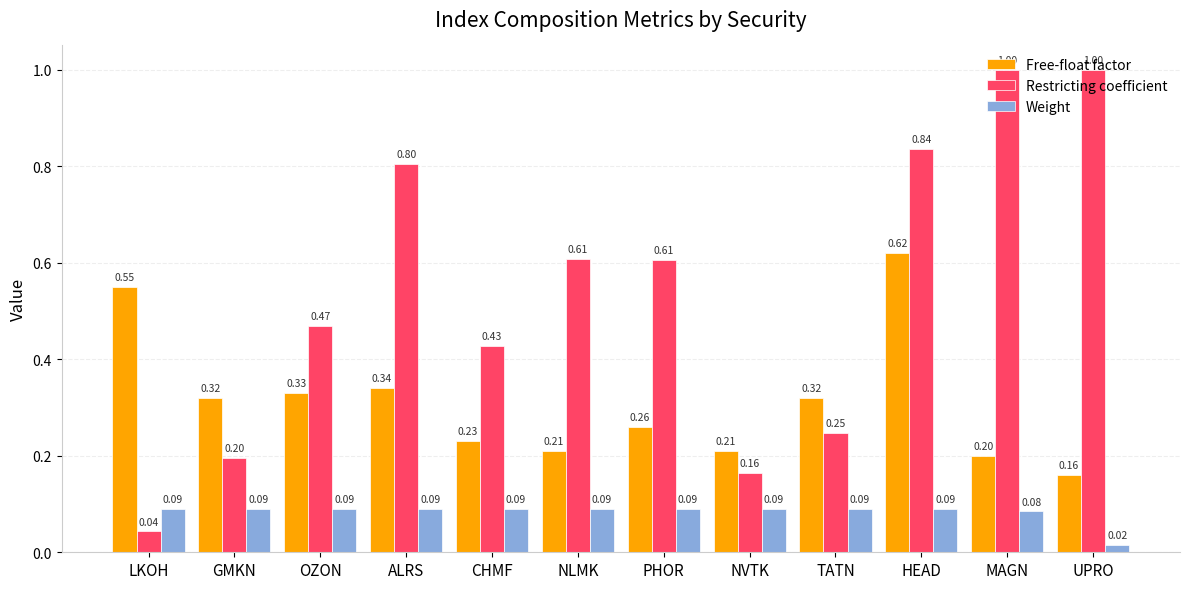

Where is Restricting coefficient nearest to the value 0?

LKOH